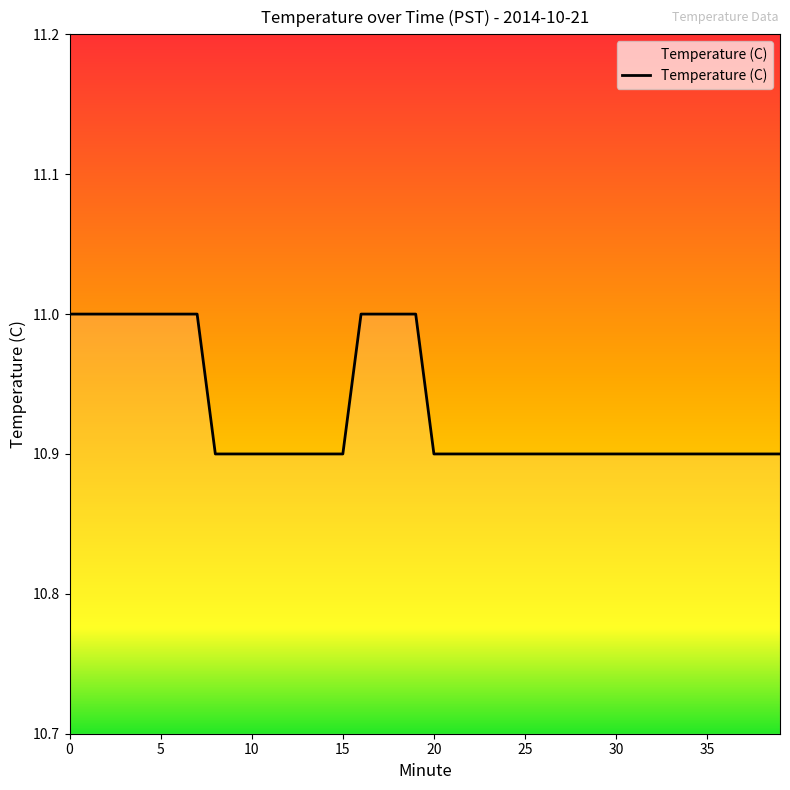

What is the greatest value displayed?

11.0